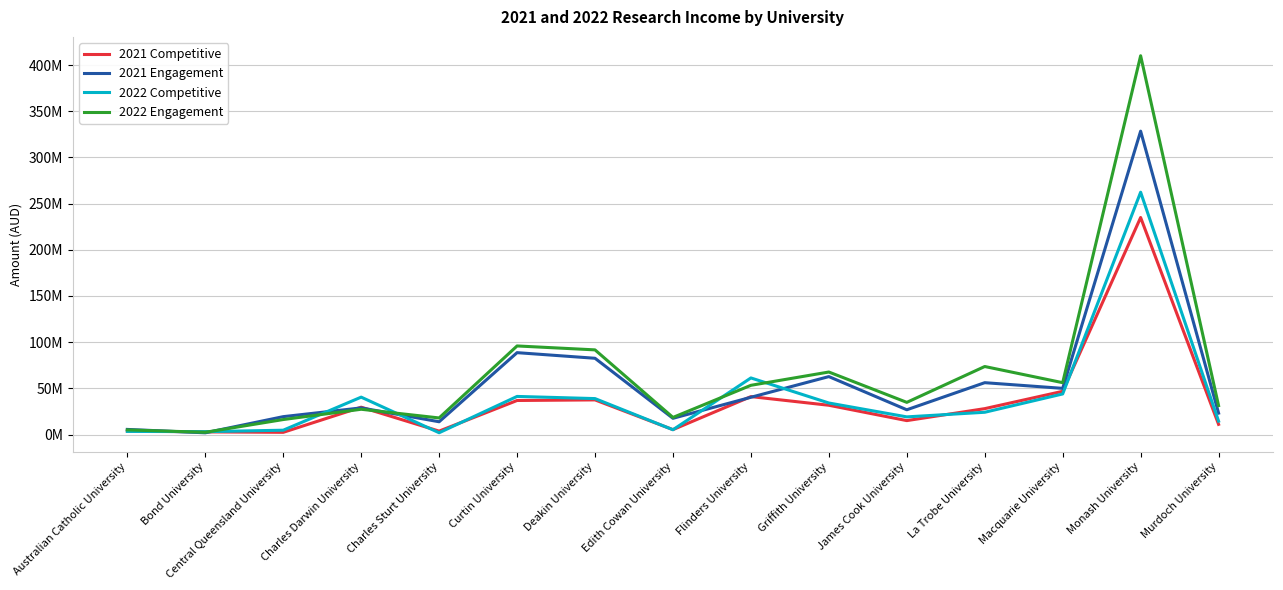

What are all the series names shown in the legend?

2021 Competitive, 2021 Engagement, 2022 Competitive, 2022 Engagement